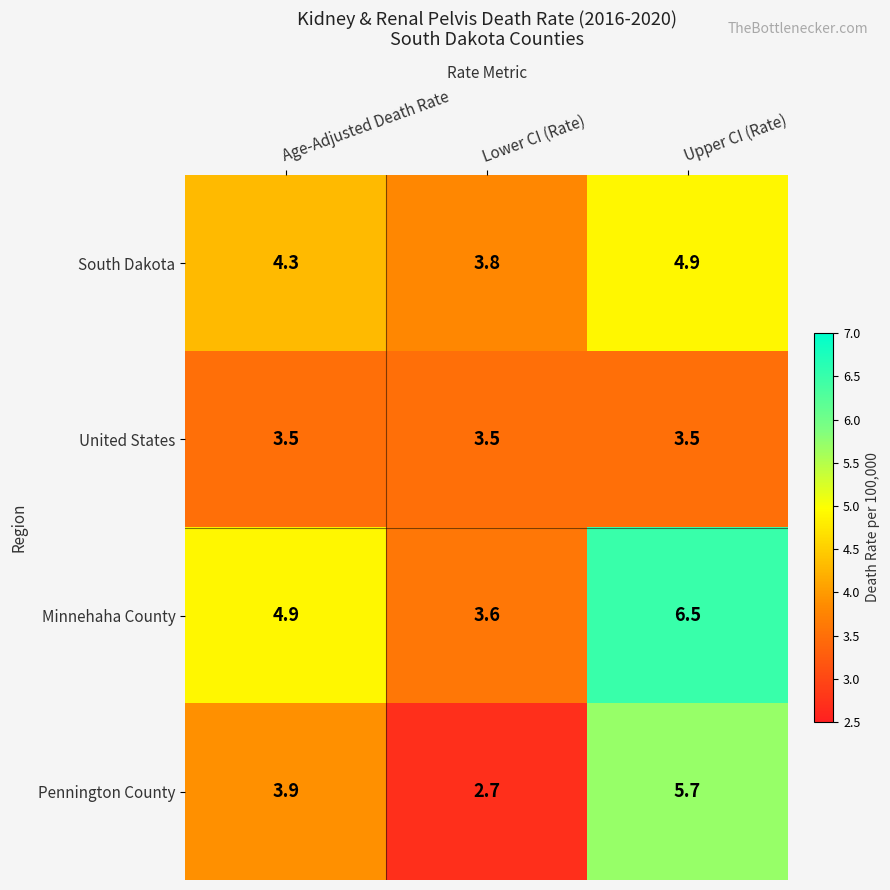

Between Lower CI (Rate) and Upper CI (Rate), which series saw the biggest shift?

Pennington County